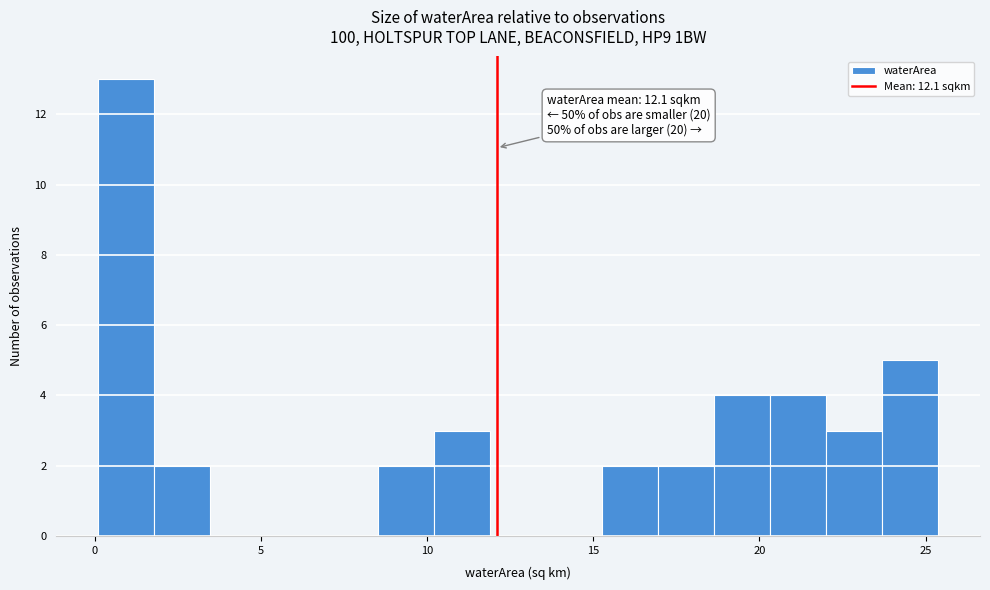

Around what value on the x-axis is the tallest bar? Give the approximate position of its centre, as read against the axis.

1.0